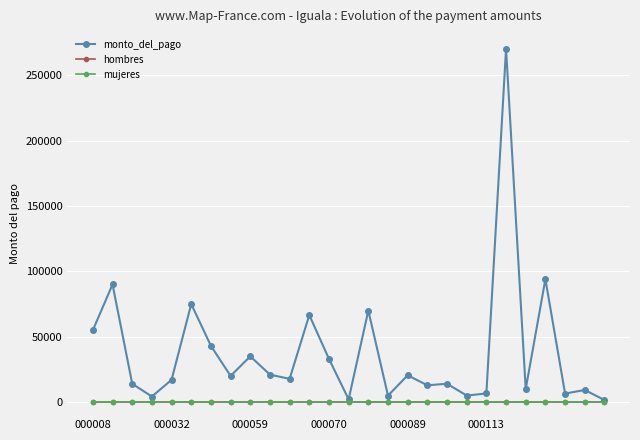

What is the highest value of the hombres series?

1.0